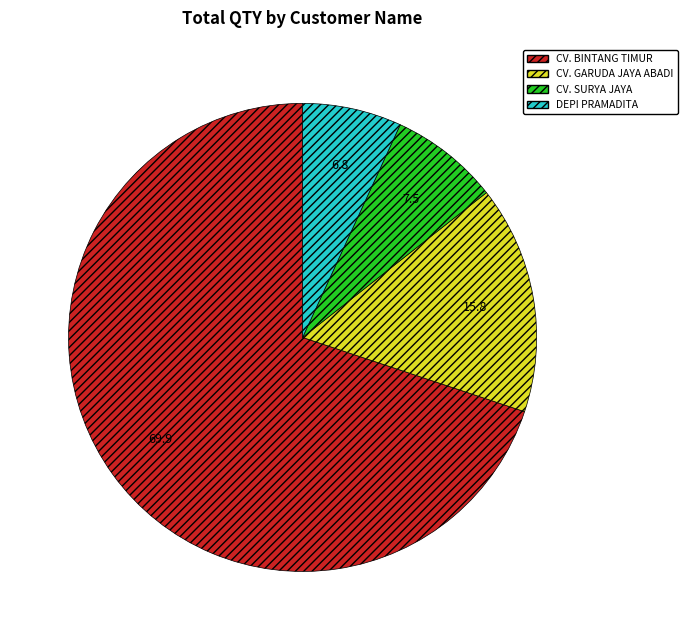

Rank the categories by value from lowest to highest.

DEPI PRAMADITA, CV. SURYA JAYA, CV. GARUDA JAYA ABADI, CV. BINTANG TIMUR